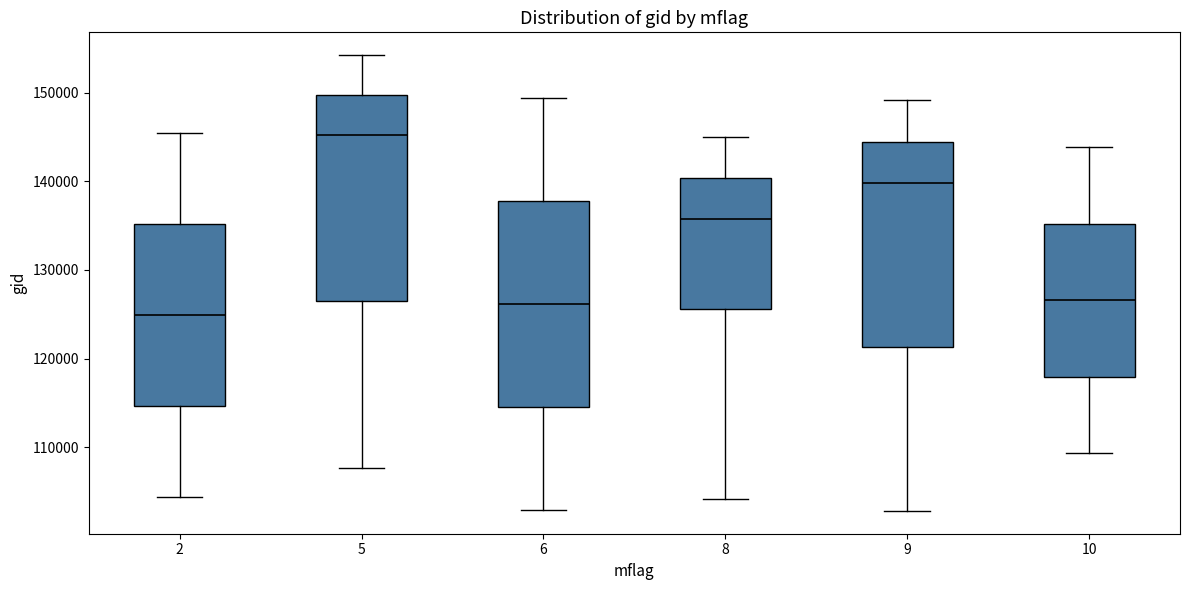

Which box has the highest median line?

5